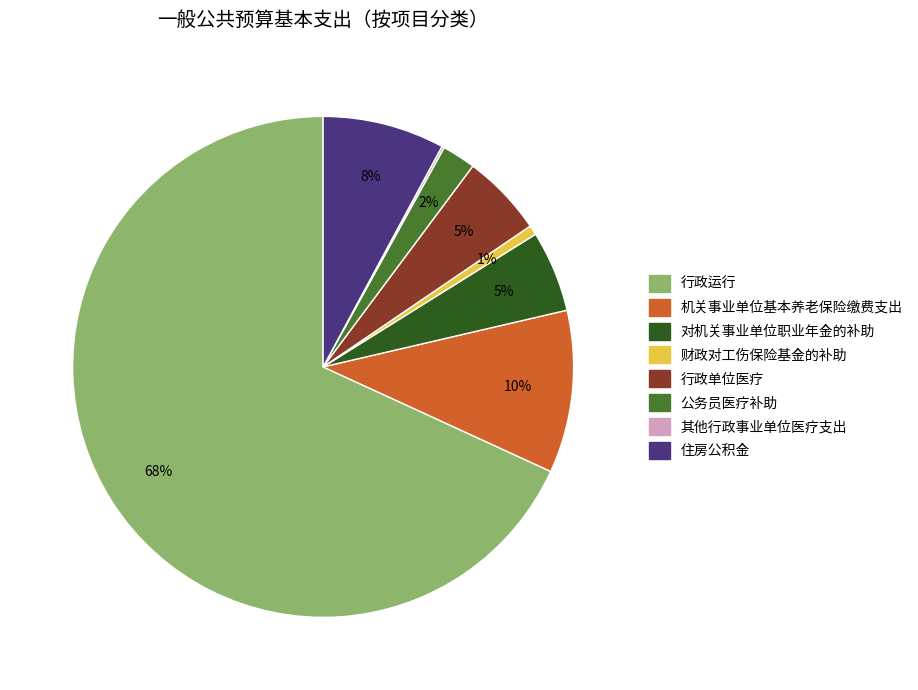

Is it true that 机关事业单位基本养老保险缴费支出 is 10% of the pie?

True